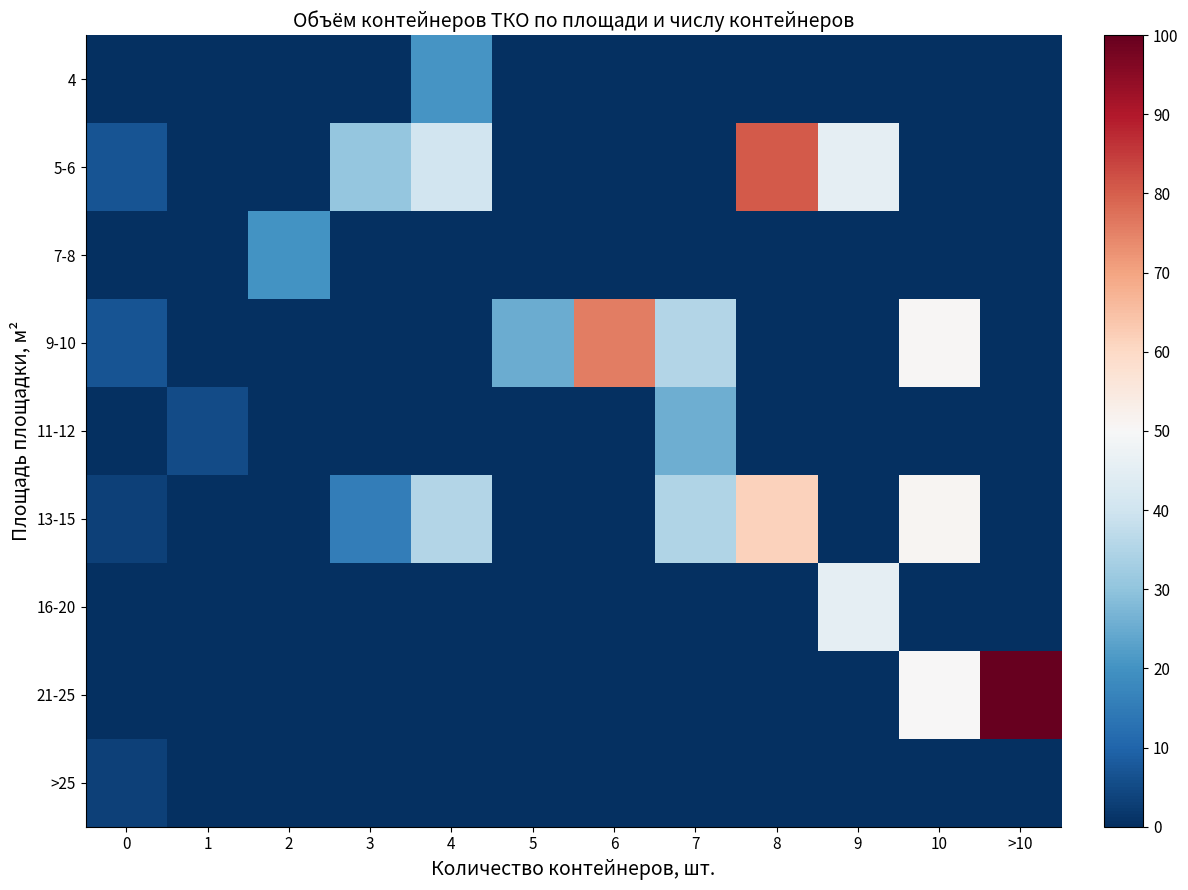

Reading left to right, extract all data points from this chart.

4: 0=0.0	1=0.0	2=0.0	3=0.0	4=20.3	5=0.0	6=0.0	7=0.0	8=0.0	9=0.0	10=0.0	>10=0.0
5-6: 0=6.7	1=0.0	2=0.0	3=30.7	4=40.3	5=0.0	6=0.0	7=0.0	8=80.7	9=45.3	10=0.0	>10=0.0
7-8: 0=0.0	1=0.0	2=20.0	3=0.0	4=0.0	5=0.0	6=0.0	7=0.0	8=0.0	9=0.0	10=0.0	>10=0.0
9-10: 0=6.7	1=0.0	2=0.0	3=0.0	4=0.0	5=25.0	6=75.7	7=35.3	8=0.0	9=0.0	10=50.7	>10=0.0
11-12: 0=0.0	1=5.3	2=0.0	3=0.0	4=0.0	5=0.0	6=0.0	7=25.7	8=0.0	9=0.0	10=0.0	>10=0.0
13-15: 0=3.3	1=0.0	2=0.0	3=15.3	4=35.3	5=0.0	6=0.0	7=35.0	8=61.3	9=0.0	10=51.0	>10=0.0
16-20: 0=0.0	1=0.0	2=0.0	3=0.0	4=0.0	5=0.0	6=0.0	7=0.0	8=0.0	9=45.7	10=0.0	>10=0.0
21-25: 0=0.0	1=0.0	2=0.0	3=0.0	4=0.0	5=0.0	6=0.0	7=0.0	8=0.0	9=0.0	10=50.0	>10=100.0
>25: 0=3.3	1=0.0	2=0.0	3=0.0	4=0.0	5=0.0	6=0.0	7=0.0	8=0.0	9=0.0	10=0.0	>10=0.0